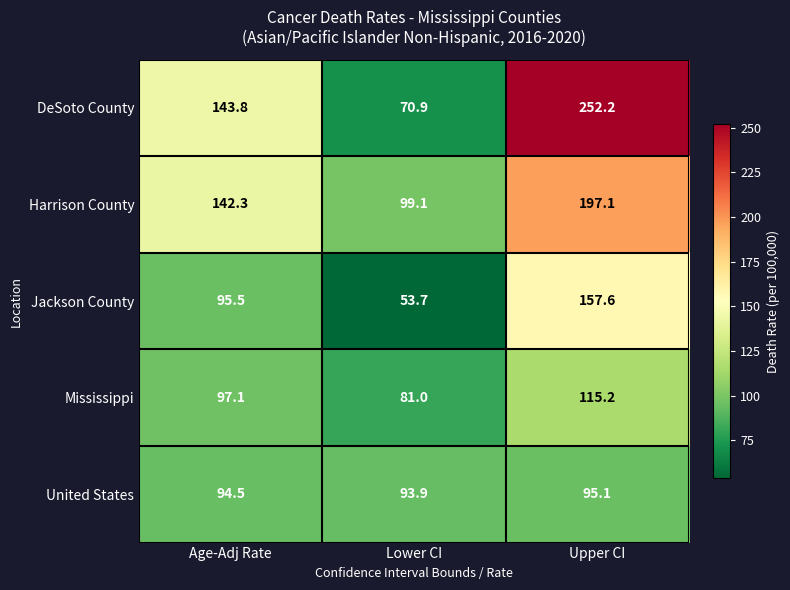

Which category has the highest value across all series?

Upper CI